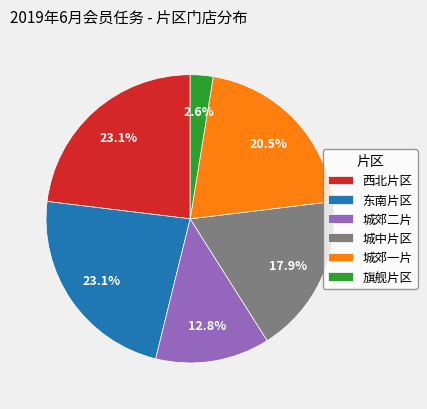

Between 城中片区 and 东南片区, which is larger?

东南片区